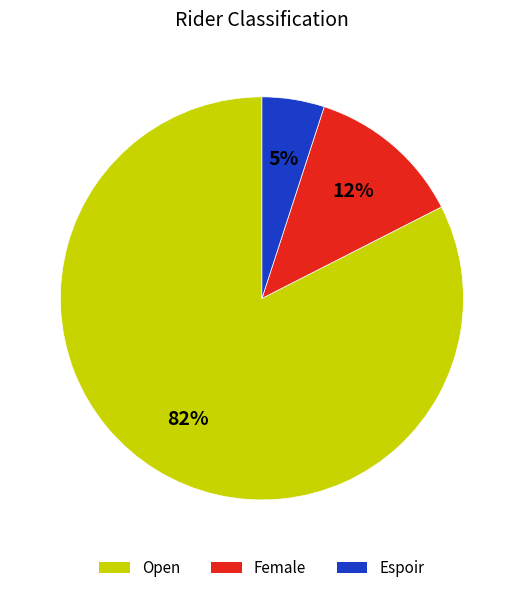

Which has a higher value, Female or Espoir?

Female